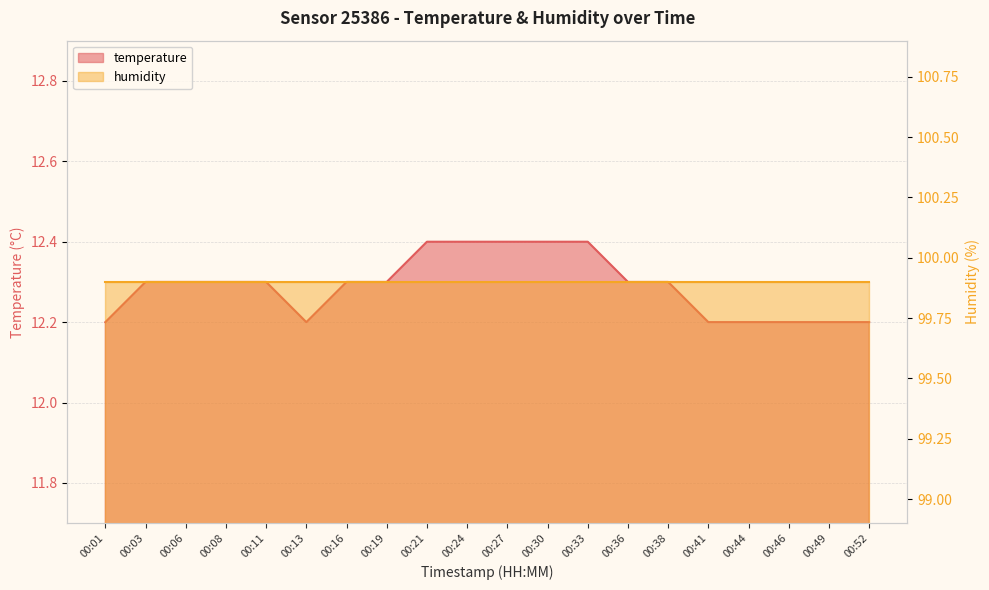

What is the sum of the values at 00:38 and 00:30?

24.7